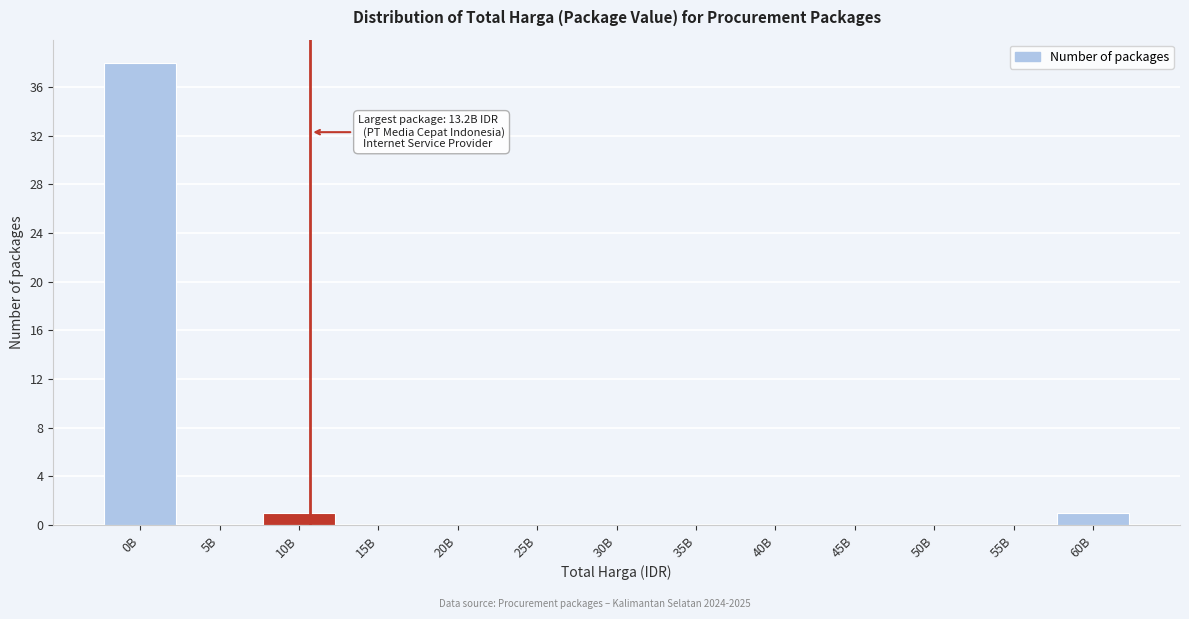

Reading right to left, list all the values displayed in this chart.

60B=1	55B=0	50B=0	45B=0	40B=0	35B=0	30B=0	25B=0	20B=0	15B=0	10B=1	5B=0	0B=38